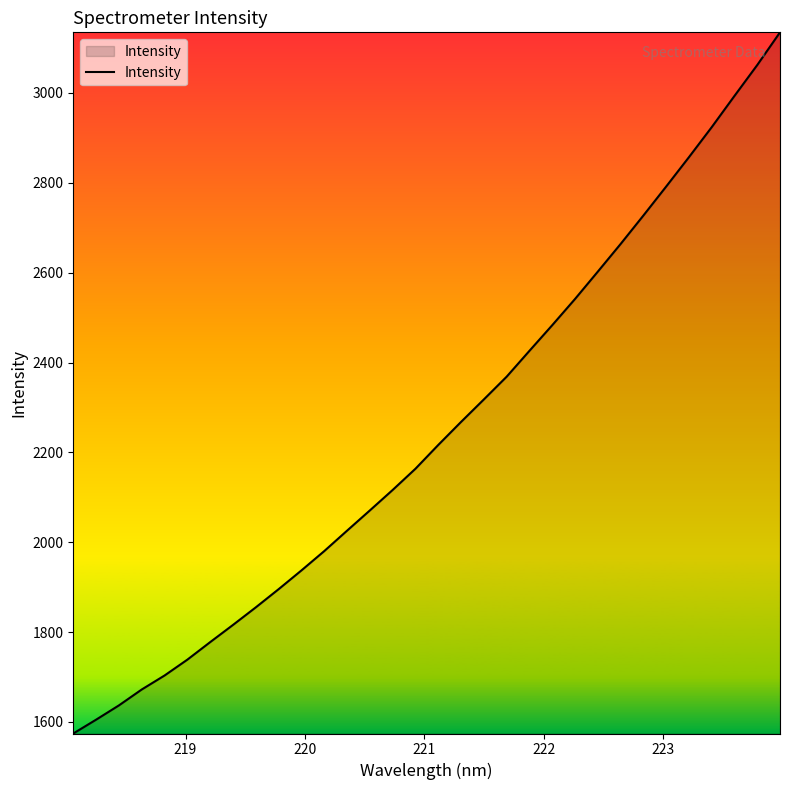

What is the smallest value displayed?

1574.3